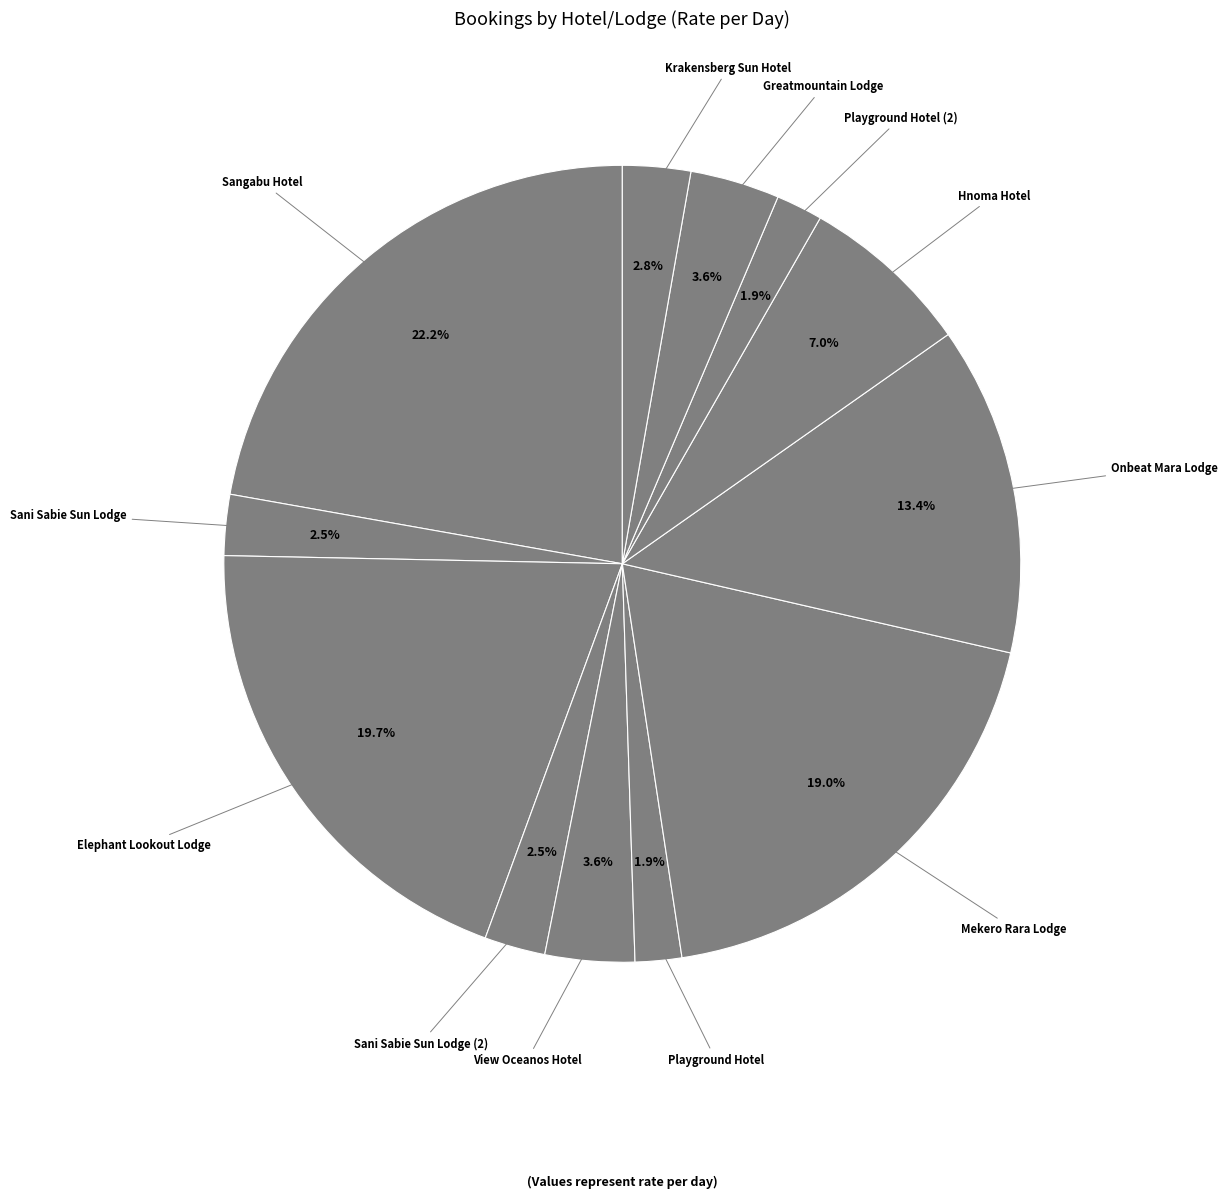

How many slices are in this pie chart?

12